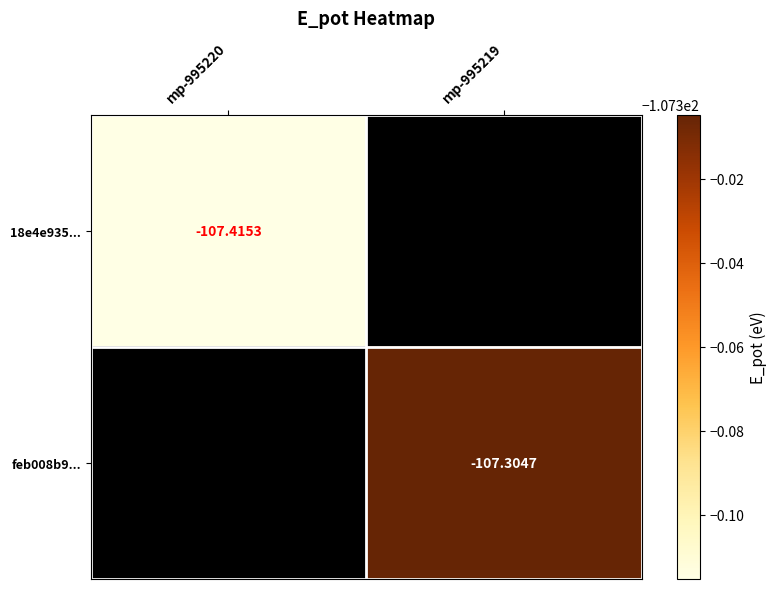

Is the value of feb008b9... at mp-995219 greater than the value of 18e4e935... at mp-995220?

Yes